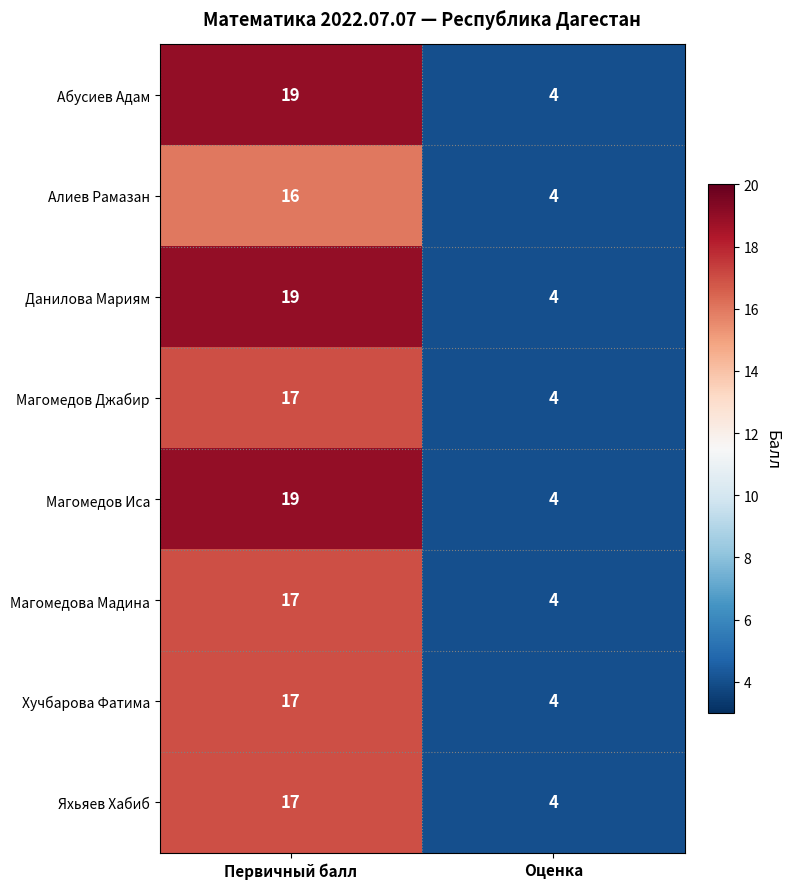

List the labels in order of Алиев Рамазан value, smallest first.

Оценка, Первичный балл